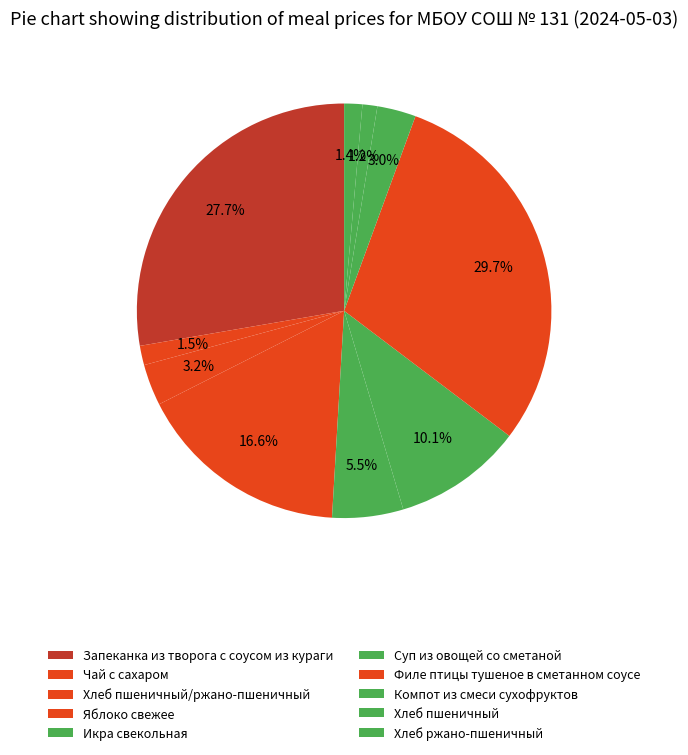

To the nearest percent, what is the difference between the largest and smallest slice percentages?

29%